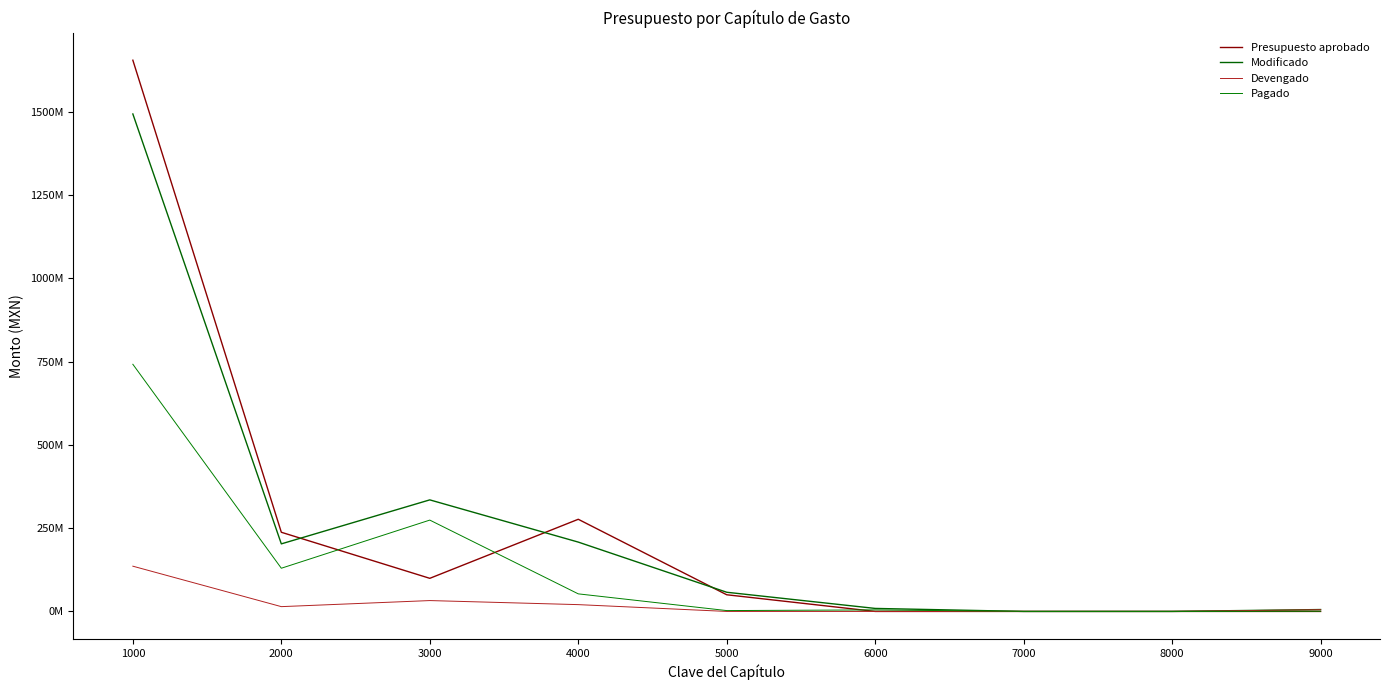

What are all the series names shown in the legend?

Presupuesto aprobado, Modificado, Devengado, Pagado